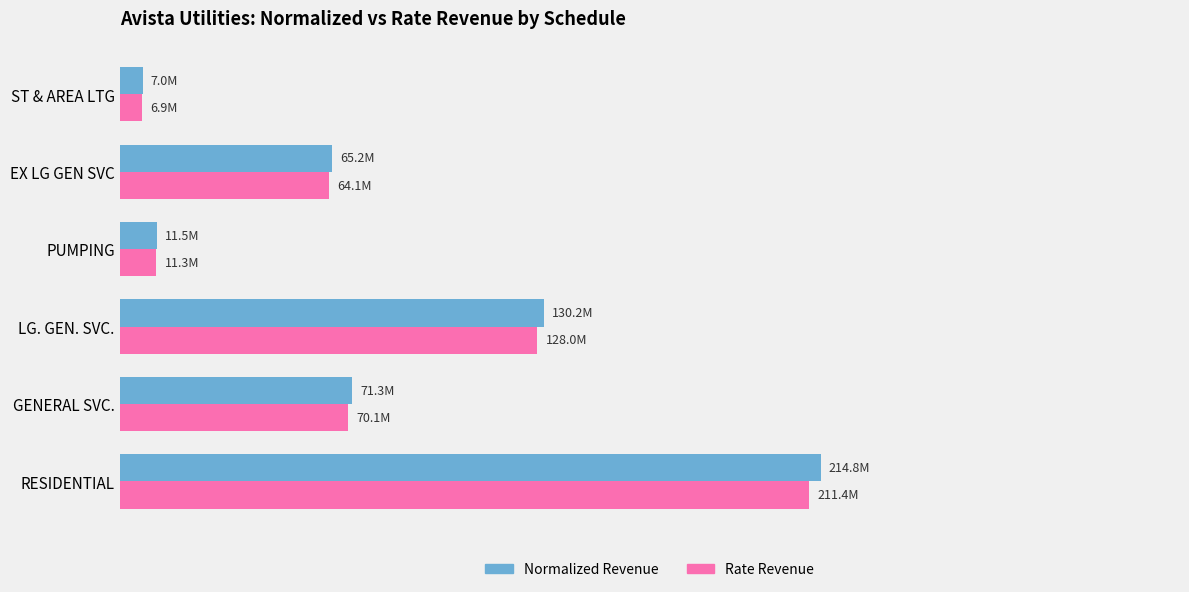

Which series has the largest total across all categories?

Normalized Revenue